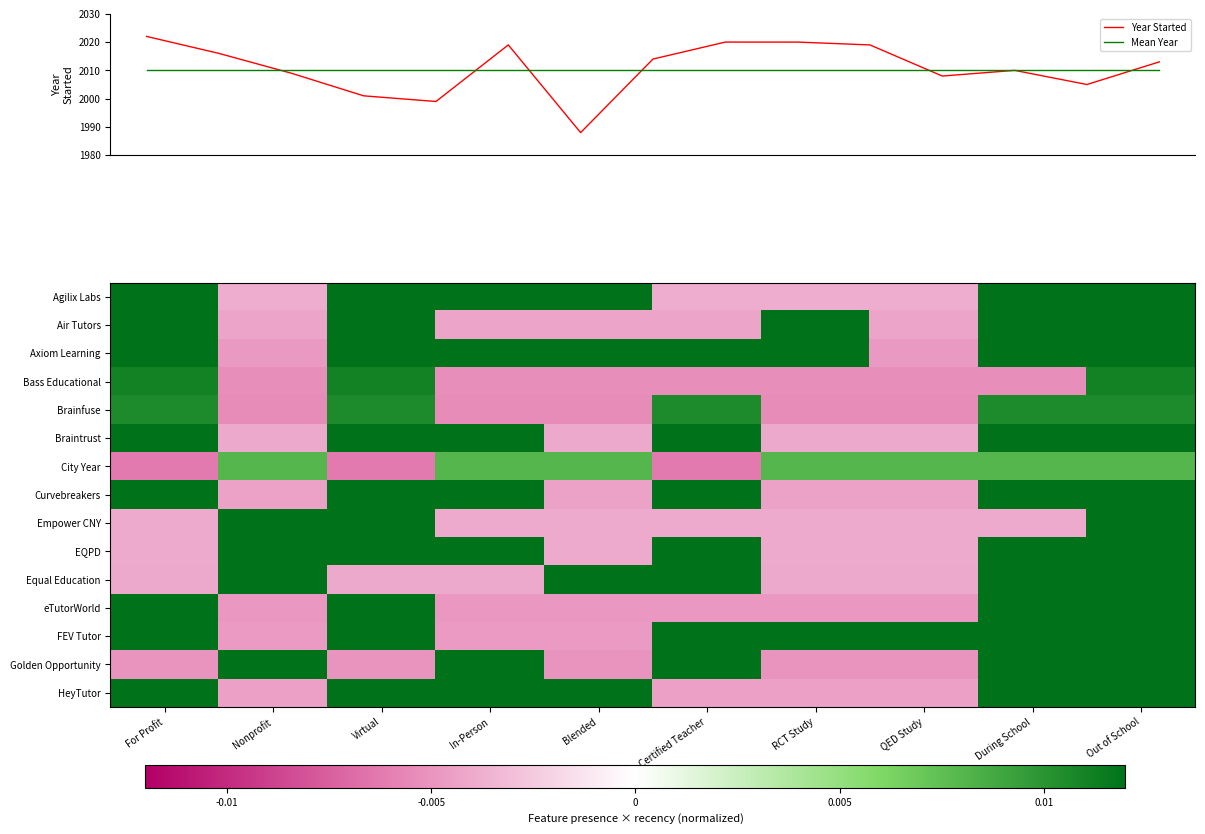

True or false: the data shows 2019 at 5.

True